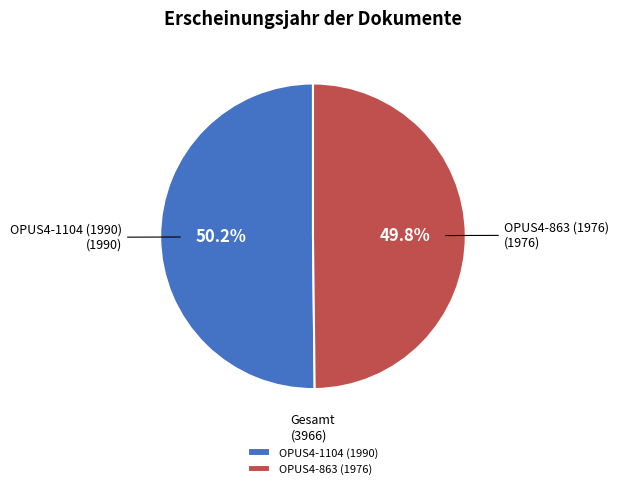

Approximately how many times larger is the value at OPUS4-863 (1976) compared to OPUS4-1104 (1990)?

1.0